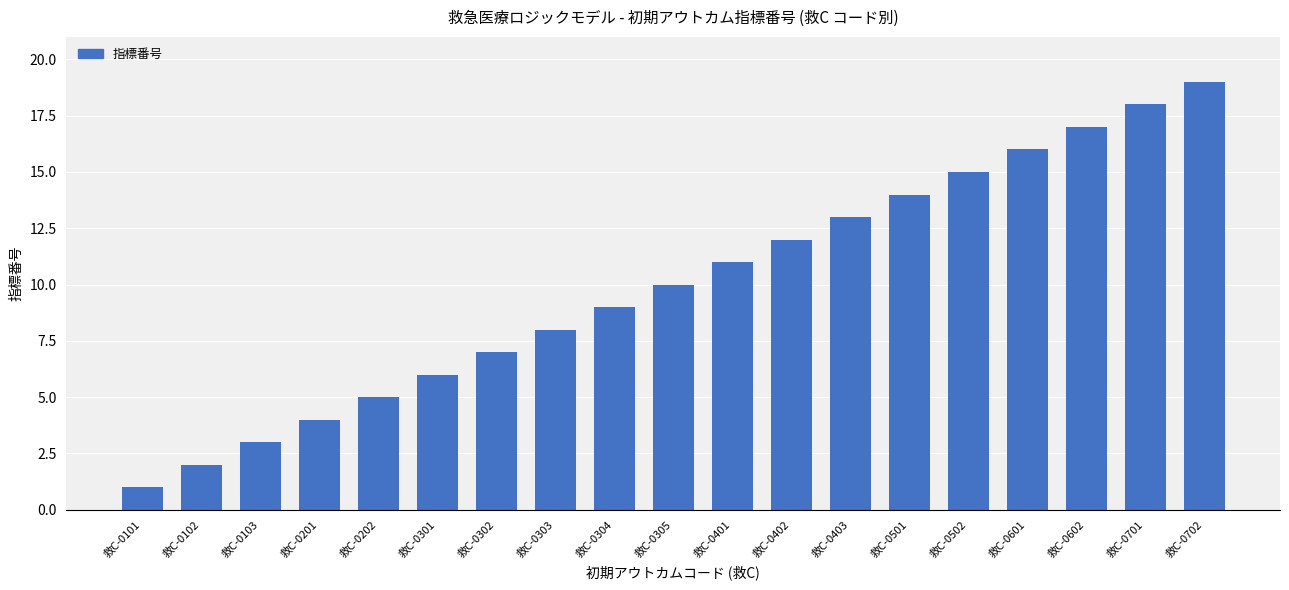

What is the difference between the second highest and minimum values?

17